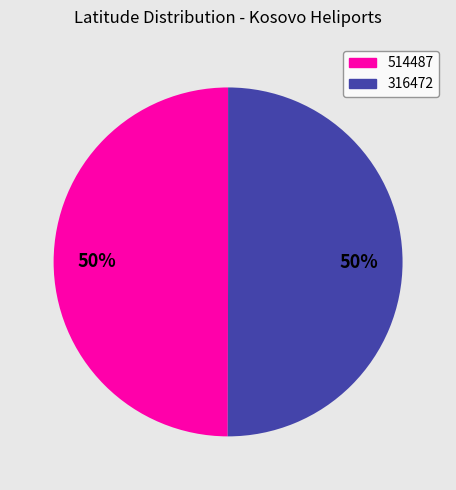

What is the ratio of the value at 316472 to the value at 514487?

1.0